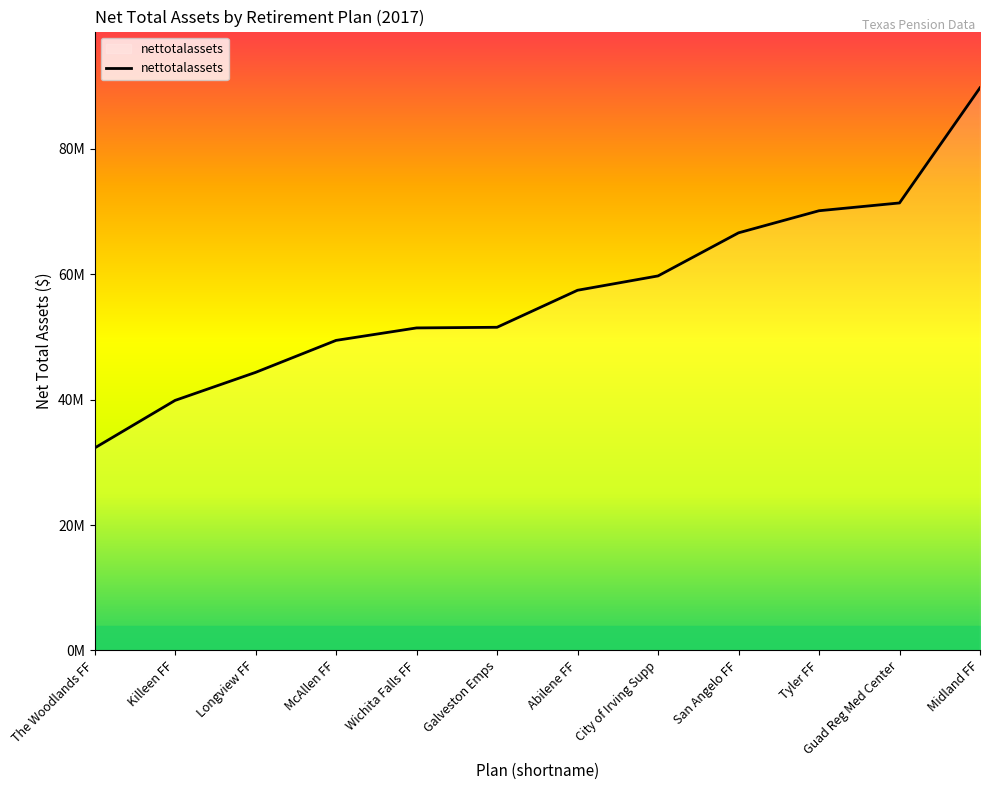

Reading right to left, what are all the values shown in this chart?

89754730	71386344	70141880	66618308	59743544	57456311	51550290	51447624	49459308	44353524	39884564	32286792